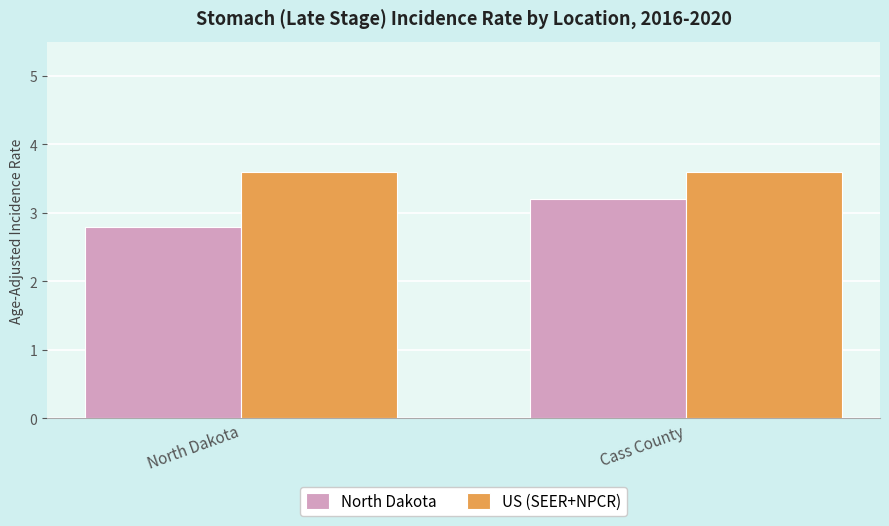

Which series has the largest range (max minus min)?

North Dakota